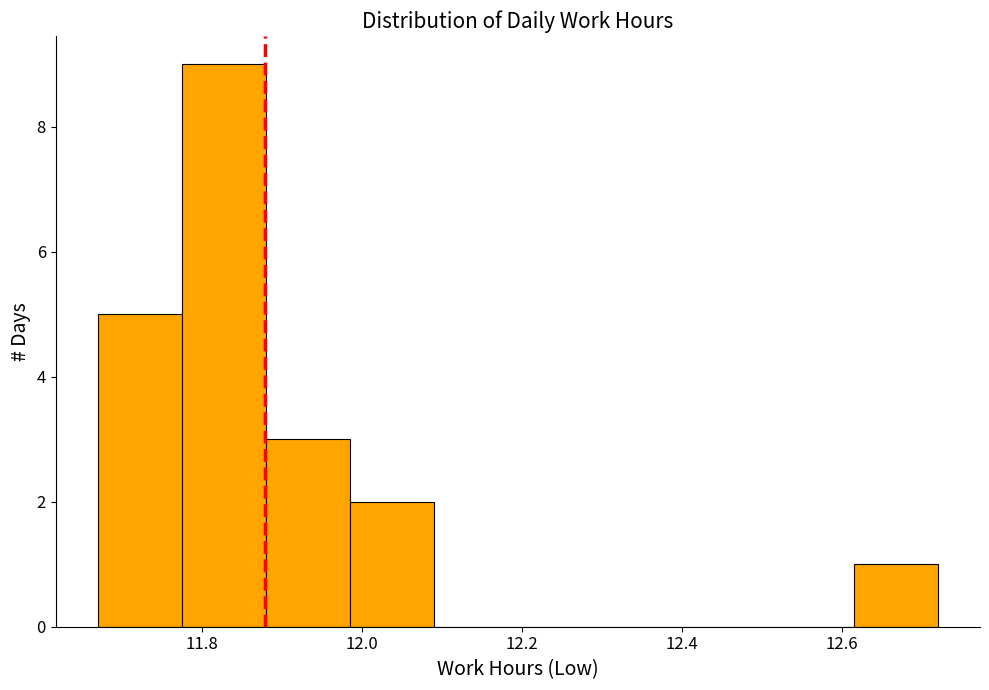

Reading left to right, list every bar in this chart as the range it spans on the x-axis followed by its height. Neither the bar edges nor the heights are printed on the chart, so give them approximately, as read against the axes.

11.670 to 11.775: 5
11.775 to 11.880: 9
11.880 to 11.985: 3
11.985 to 12.090: 2
12.090 to 12.195: 0
12.195 to 12.300: 0
12.300 to 12.405: 0
12.405 to 12.510: 0
12.510 to 12.615: 0
12.615 to 12.720: 1